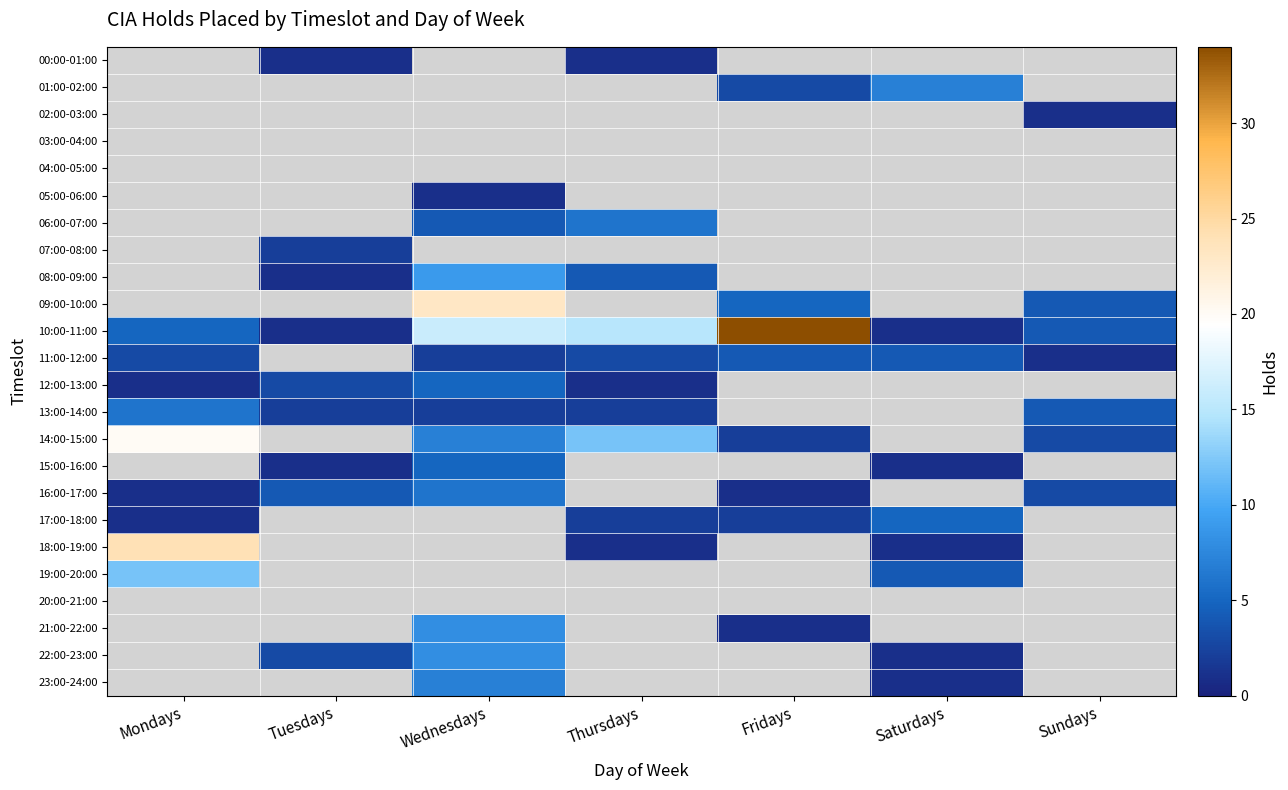

Which series has the largest range (max minus min)?

10:00-11:00